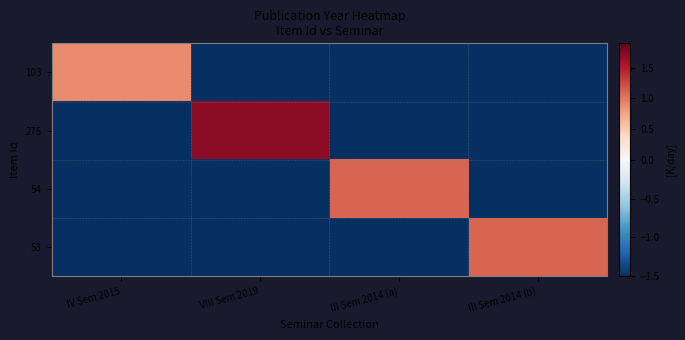

Between III Sem 2014 (b) and III Sem 2014 (a), which is larger?

III Sem 2014 (b)